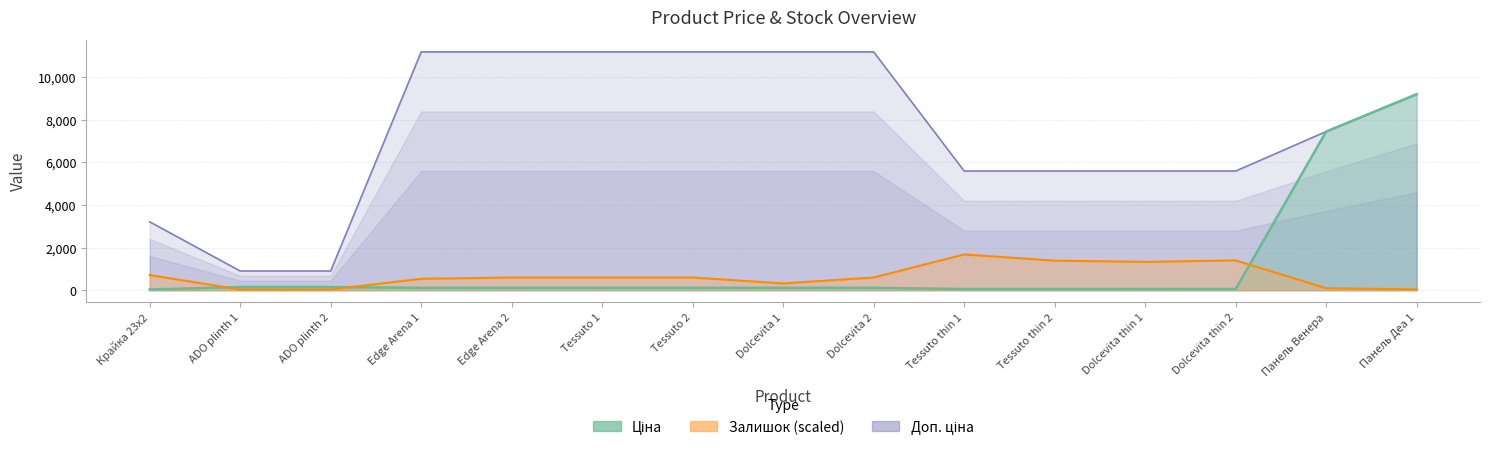

True or false: Доп. ціна and Залишок cross at least once.

False